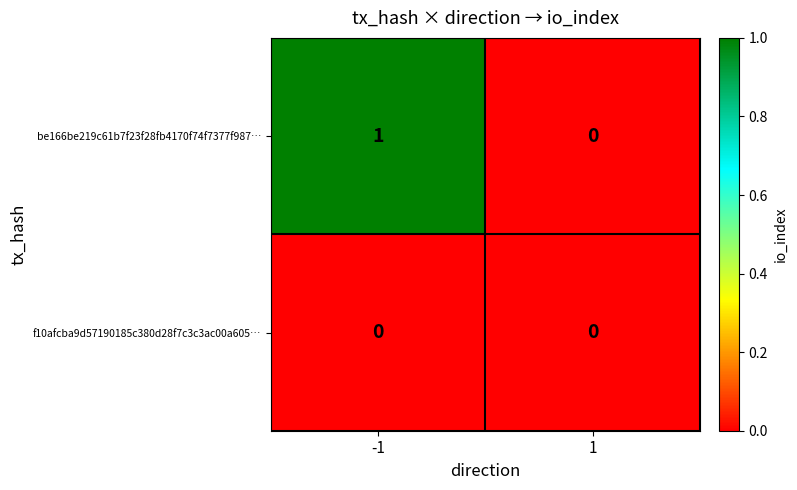

At which category is the sum across all series the highest?

-1